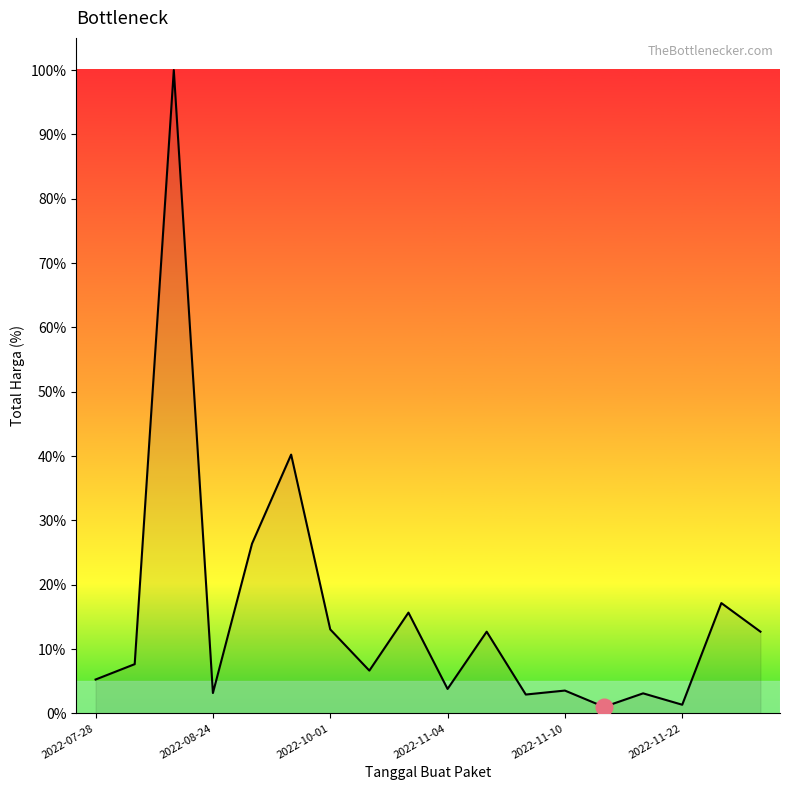

What is the difference between the maximum and minimum values?

99.0